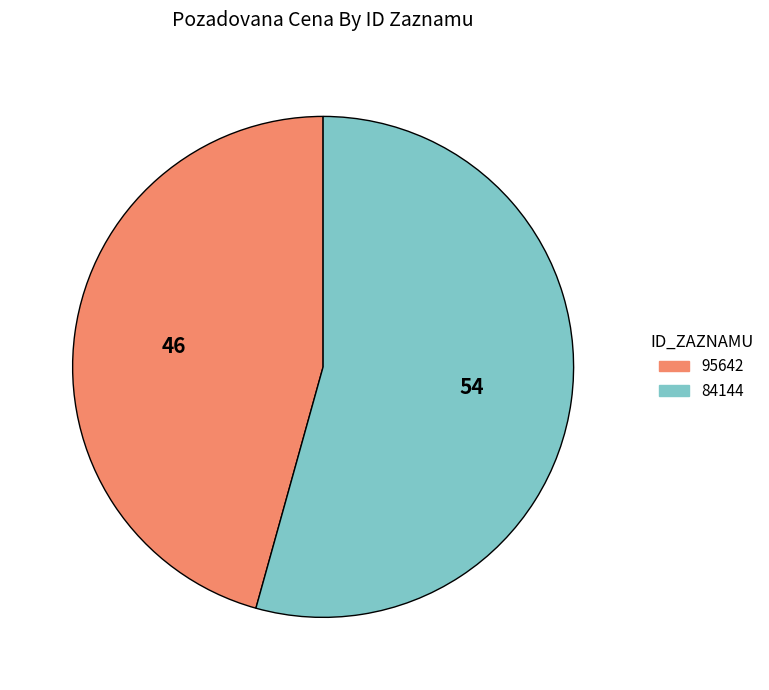

Rank the categories by value from highest to lowest.

84144, 95642